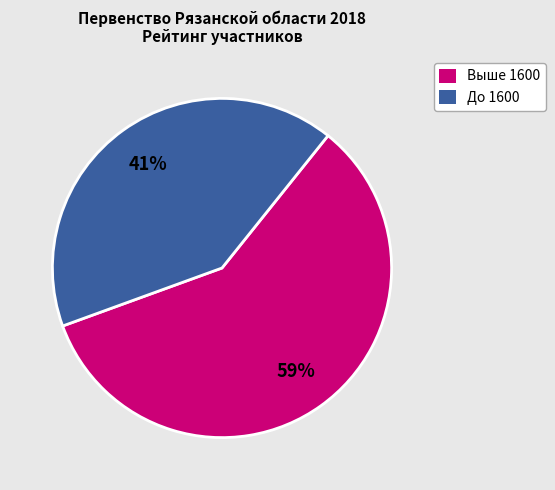

Does any single category account for the majority?

Yes